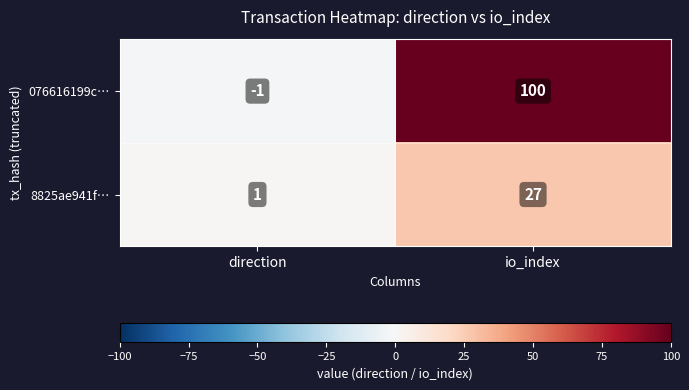

Rank the series by their maximum value, from highest to lowest.

076616199c…, 8825ae941f…